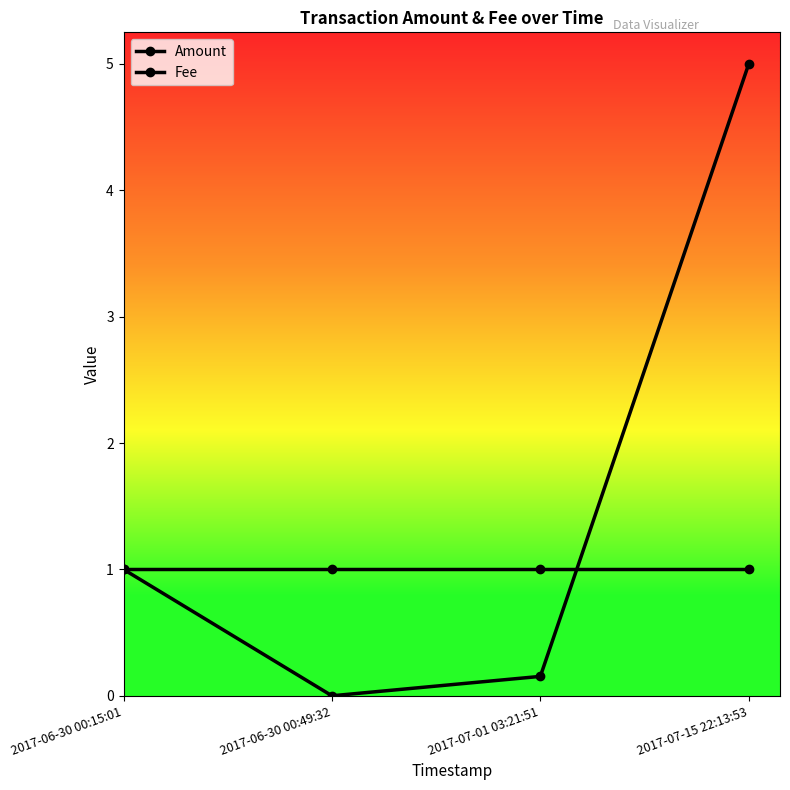

How many data points in Amount are less than 1?

2